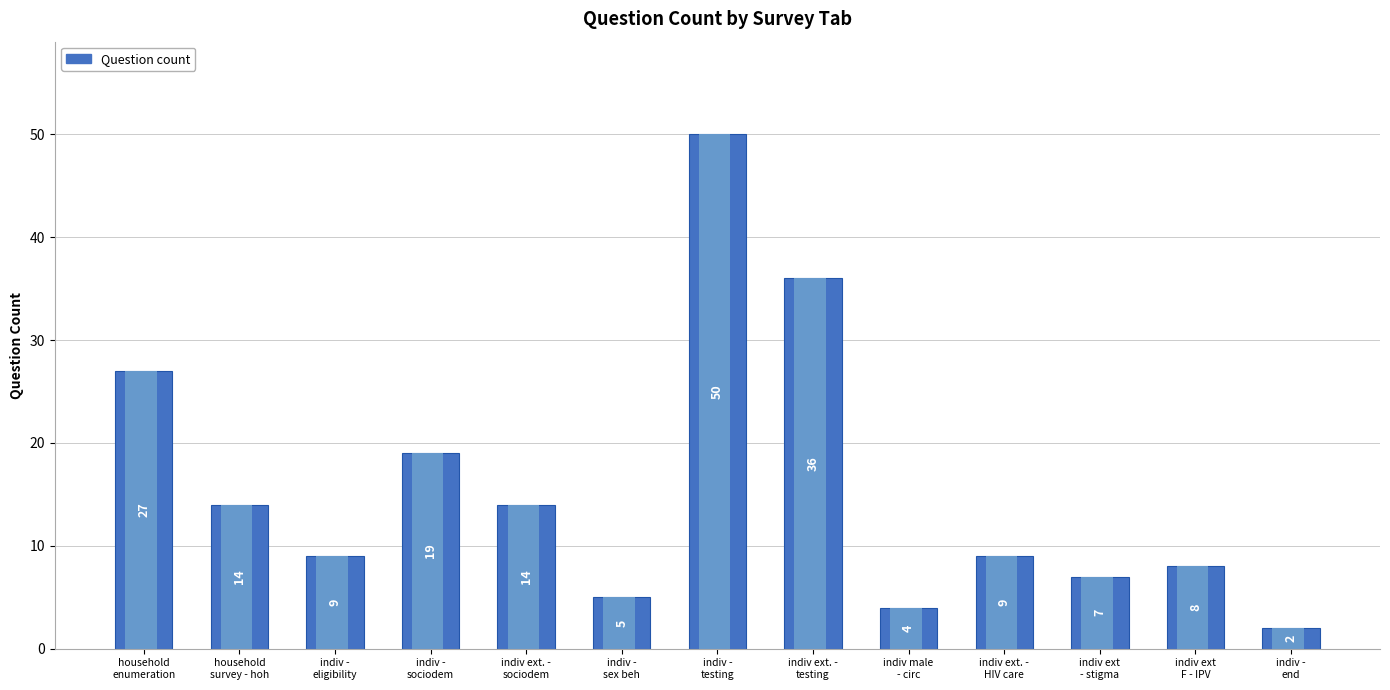

List the labels in order of value, smallest first.

indiv -
end, indiv male
- circ, indiv -
sex beh, indiv ext
- stigma, indiv ext
F - IPV, indiv -
eligibility, indiv ext. -
HIV care, household
survey - hoh, indiv ext. -
sociodem, indiv -
sociodem, household
enumeration, indiv ext. -
testing, indiv -
testing